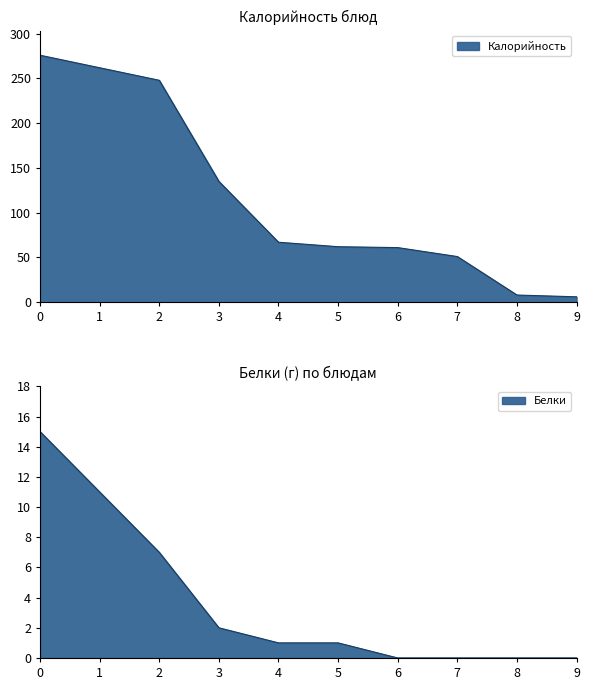

How many positive values does the Белки series have?

6